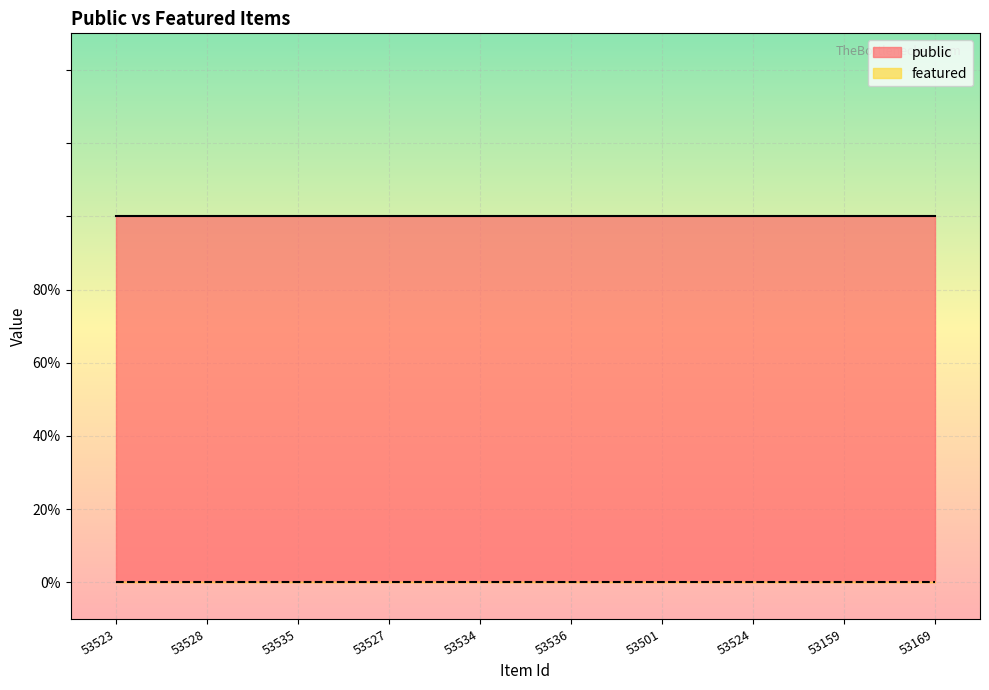

Does the chart display data point markers on the line(s)?

No